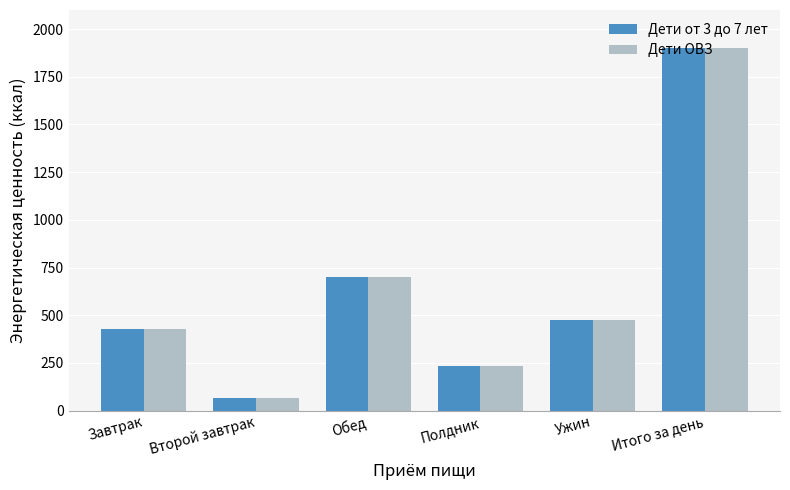

At which label is Дети от 3 до 7 лет closest to 981?

Обед